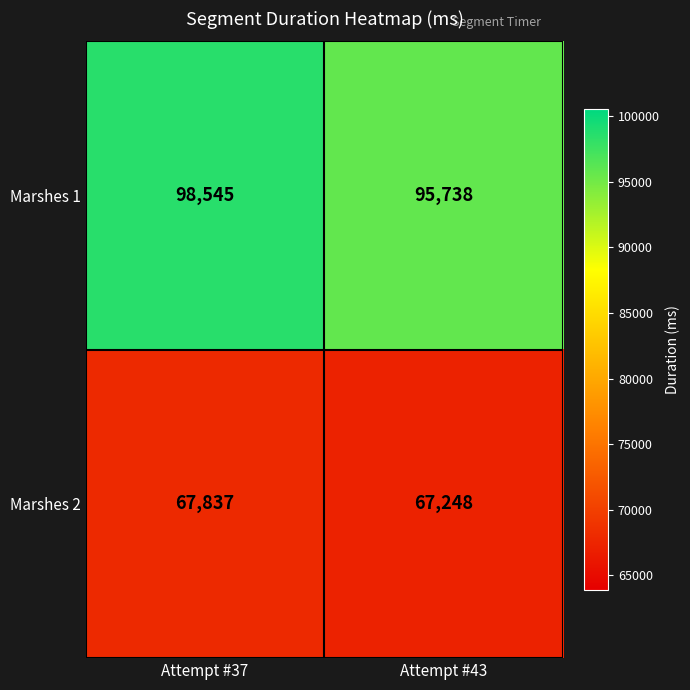

Reading left to right, transcribe all the data shown in this chart.

Marshes 1: Attempt #37=98545	Attempt #43=95738
Marshes 2: Attempt #37=67837	Attempt #43=67248